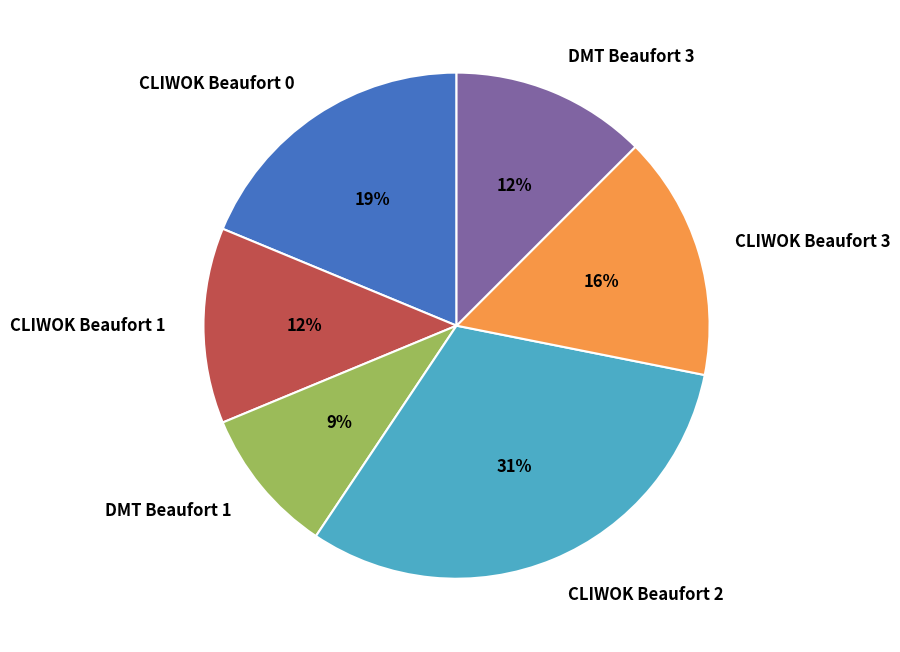

Is it true that CLIWOK Beaufort 1 is 12% of the pie?

True